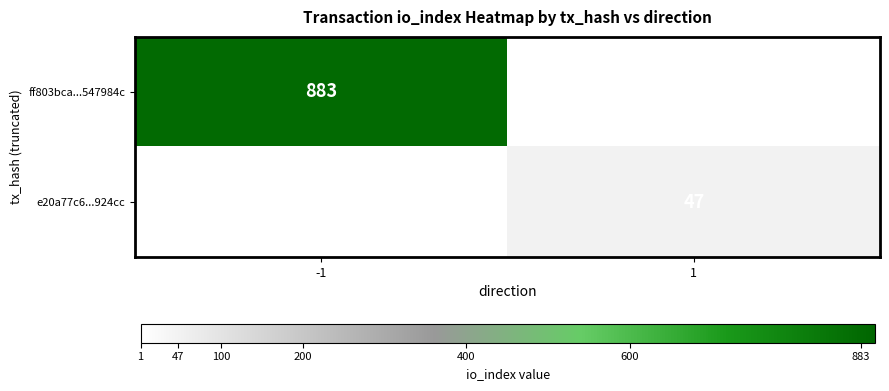

Is the value of e20a77c6...924cc at 1 greater than the value of ff803bca...547984c at -1?

No